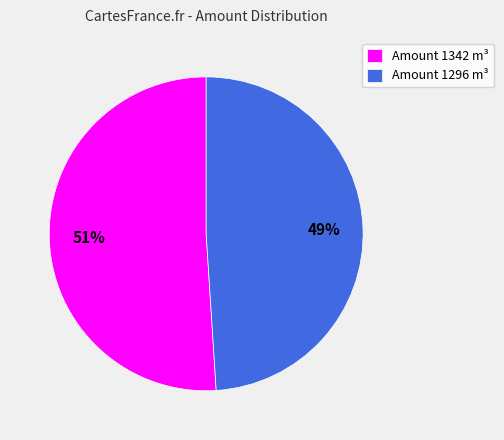

What percentage is the Amount 1296 m³ slice, to the nearest percent?

49%